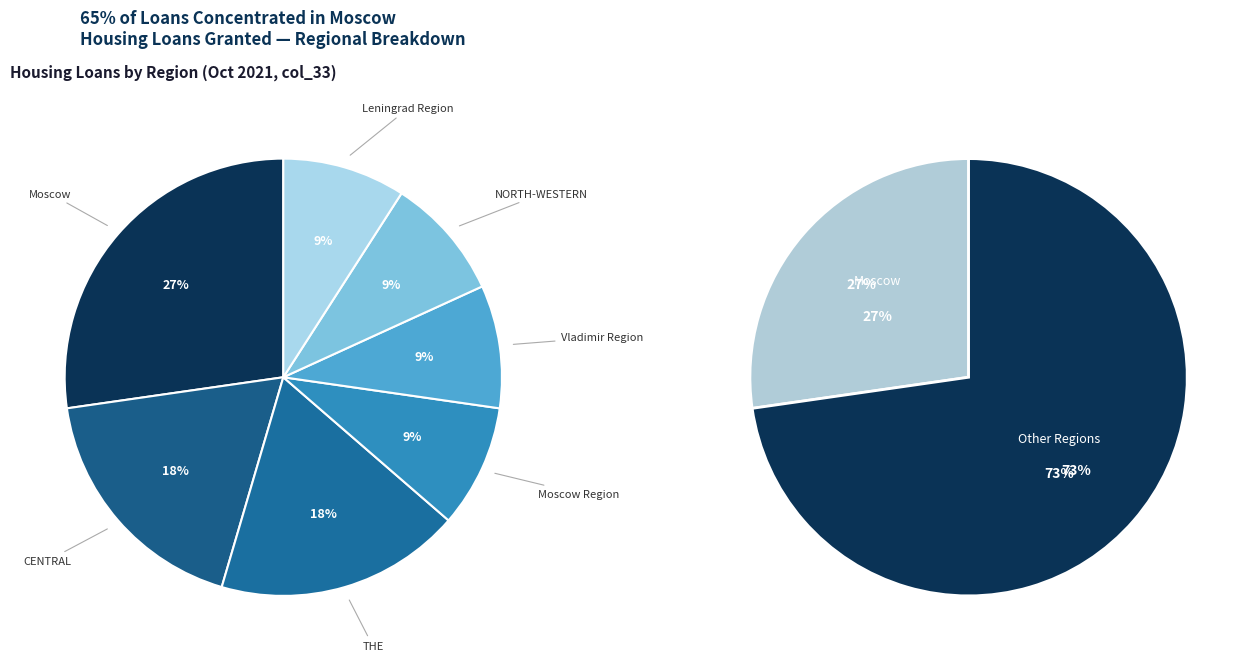

How many segments does this pie chart have?

9